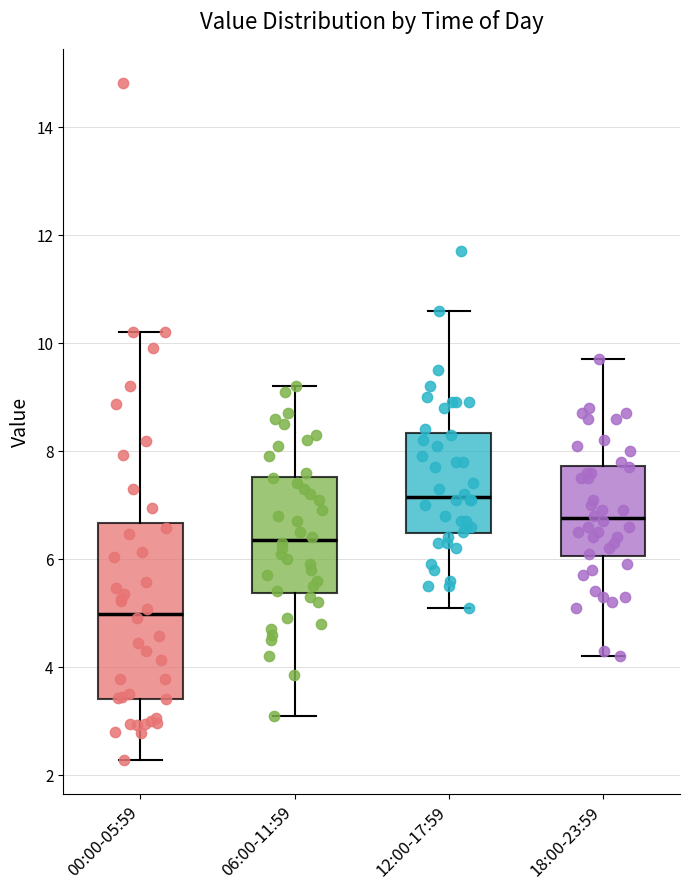

Reading left to right, transcribe this box plot: for each box, give where its median line is, the range the box spans, and where its two whiskers end, as read against the y-axis. The values are not printed on the chart, so give them approximately, as read against the axis.

00:00-05:59: median 5.0, box 3.4 to 6.6, whiskers 2.2 to 10.2
06:00-11:59: median 6.4, box 5.4 to 7.6, whiskers 3.2 to 9.2
12:00-17:59: median 7.2, box 6.4 to 8.4, whiskers 5.2 to 10.6
18:00-23:59: median 6.8, box 6.0 to 7.8, whiskers 4.2 to 9.8